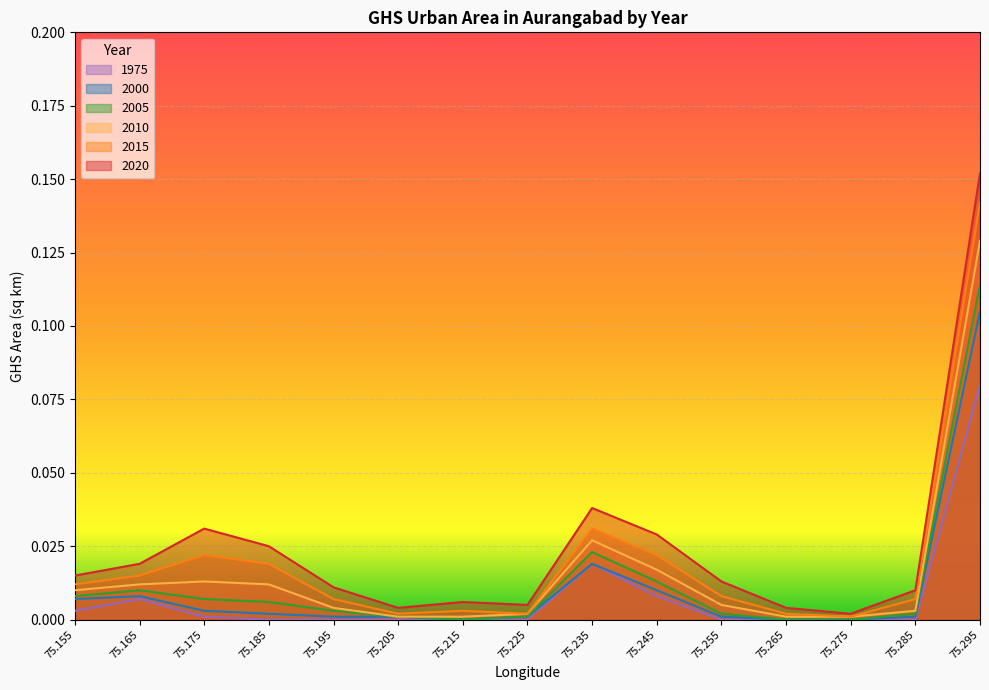

What is the sum of all 2000 values?

0.2